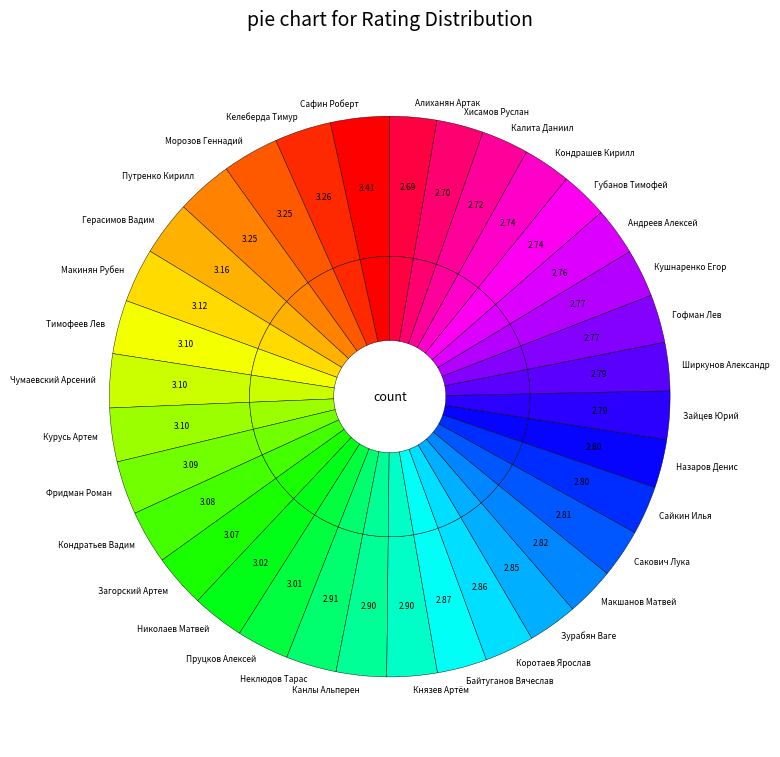

The Кондратьев Вадим slice represents 3% of the pie. True or false?

True